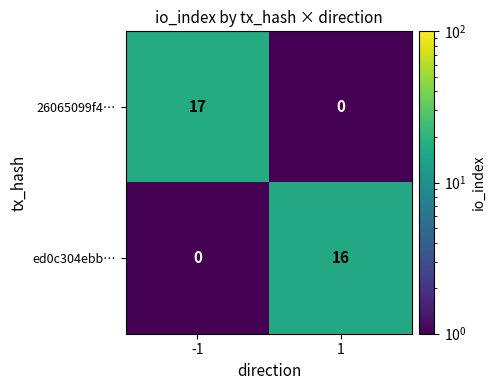

Is it true that ed0c304ebb… equals 0 at -1?

True